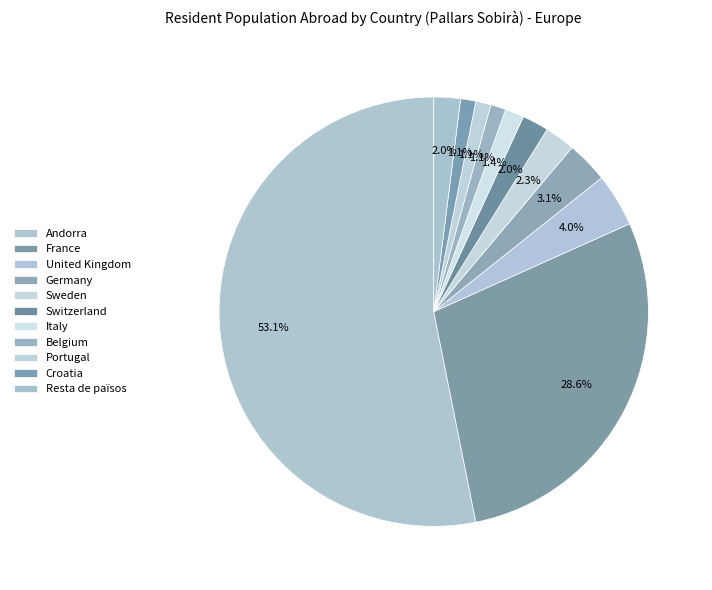

To the nearest percent, what is the average slice percentage?

9%